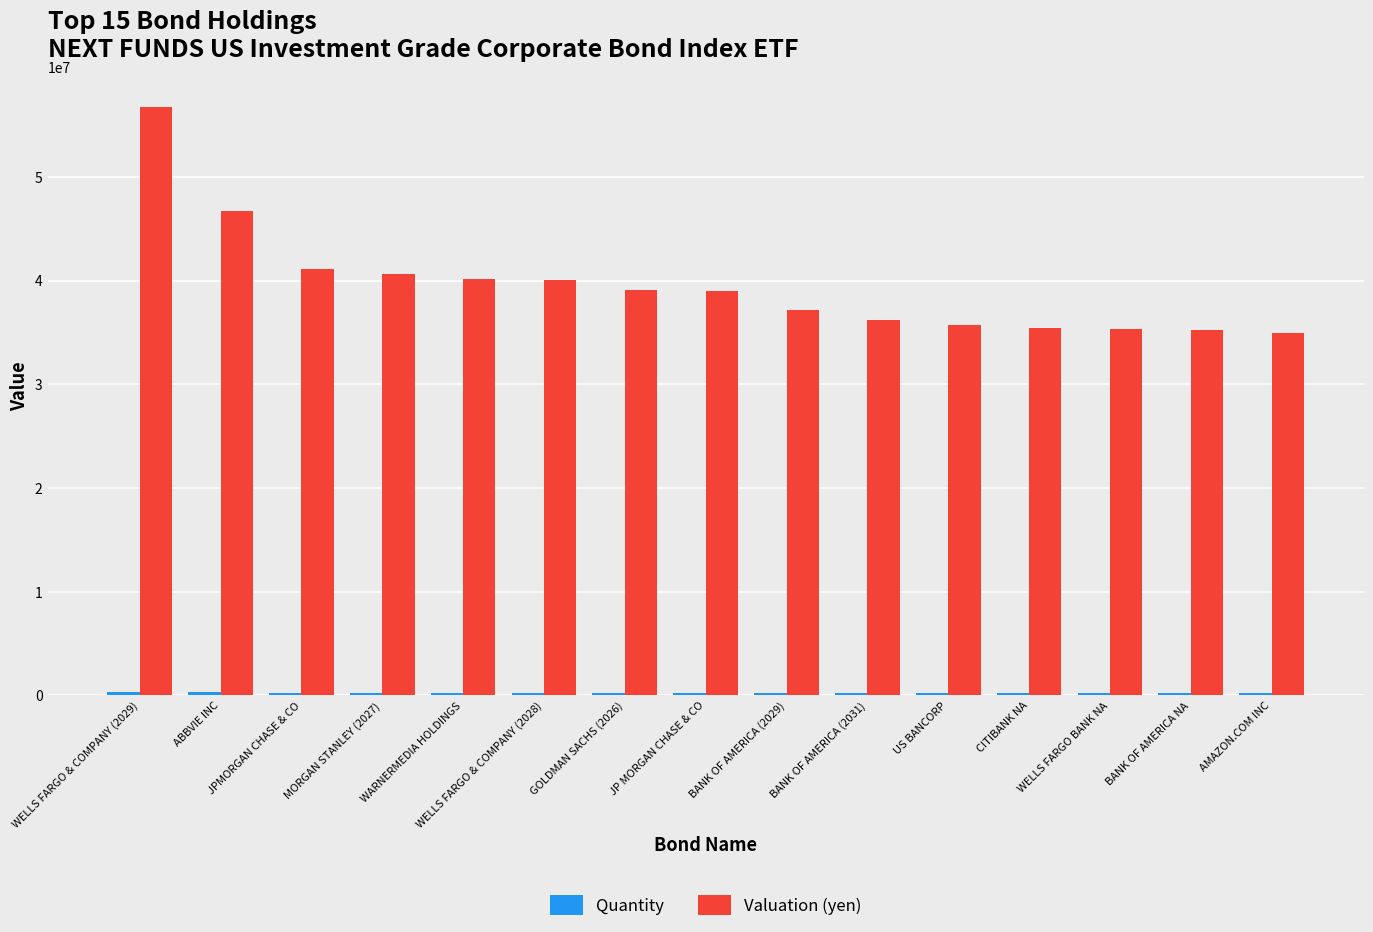

What is the label of the 14th bar from the right?

ABBVIE INC